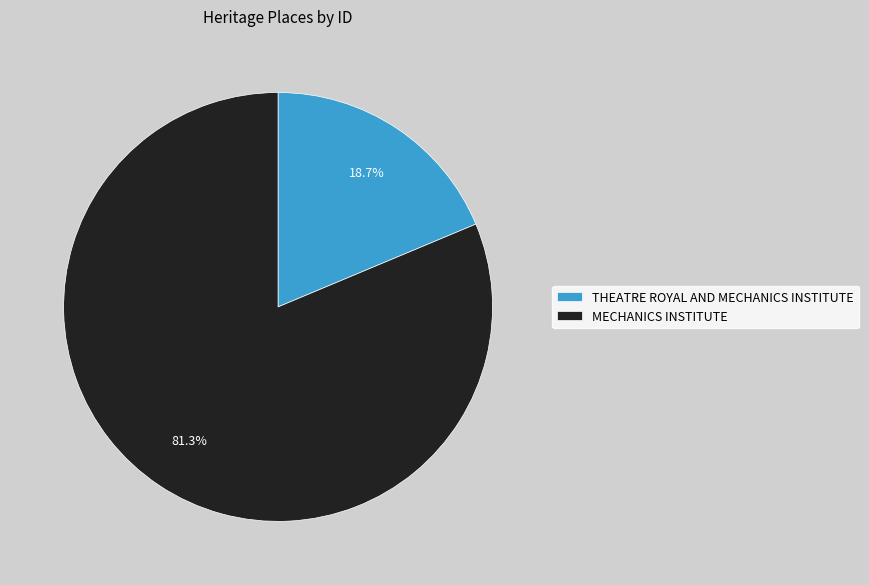

What is the total percentage of THEATRE ROYAL AND MECHANICS INSTITUTE and MECHANICS INSTITUTE?

100.0%